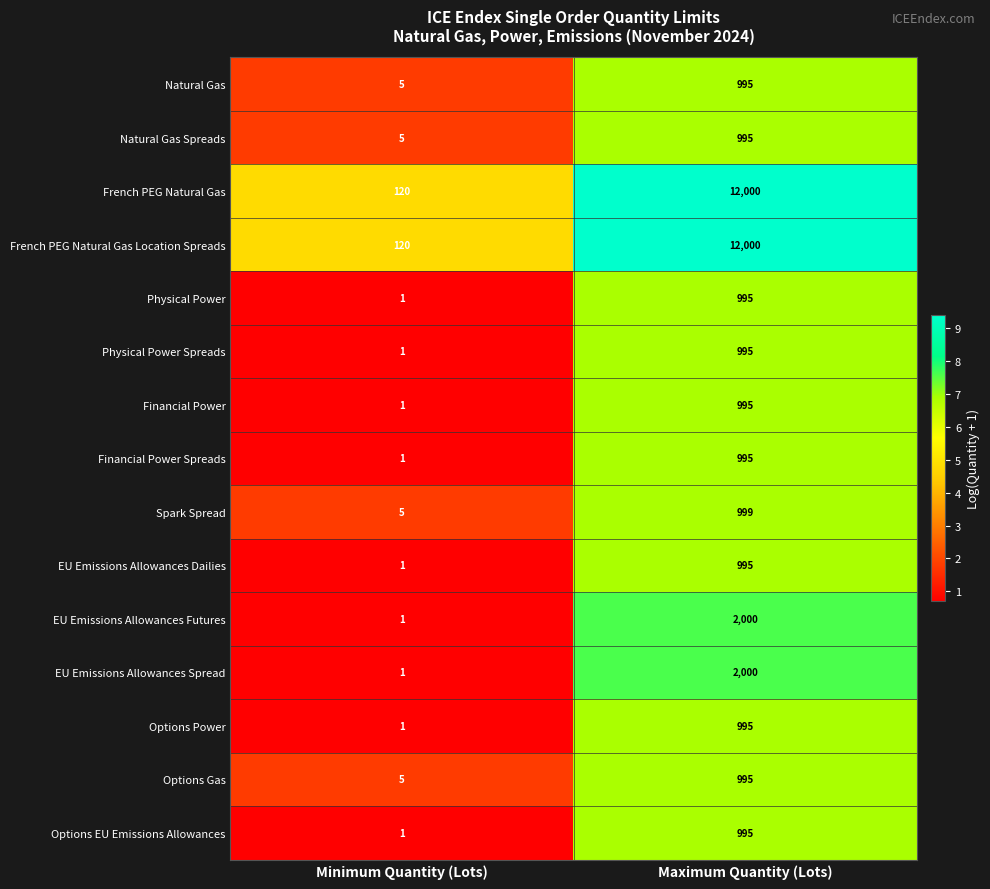

The French PEG Natural Gas Location Spreads series shows 12000 at Maximum Quantity (Lots). True or false?

True